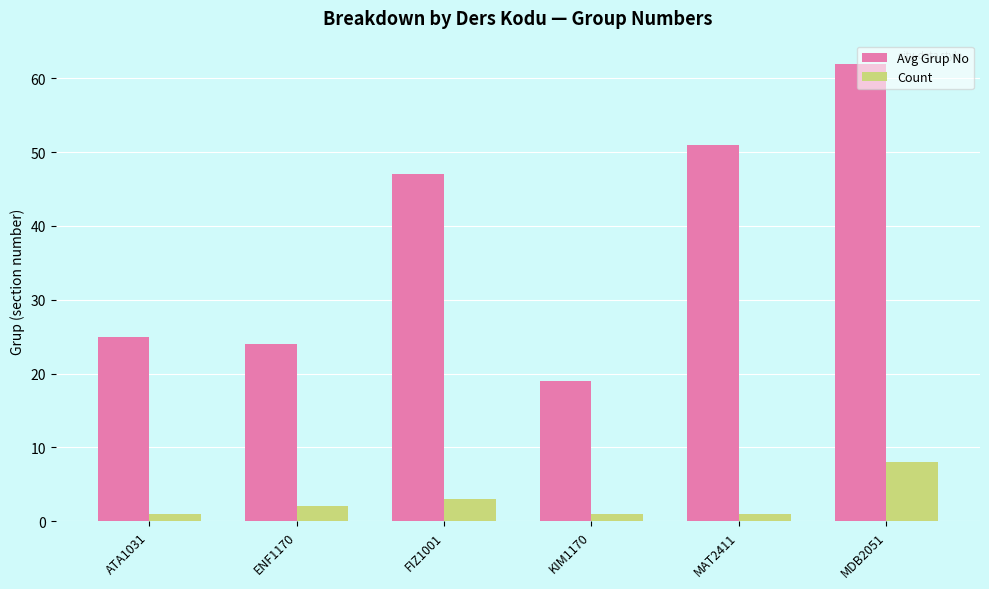

Which series has the largest range (max minus min)?

Avg Grup No